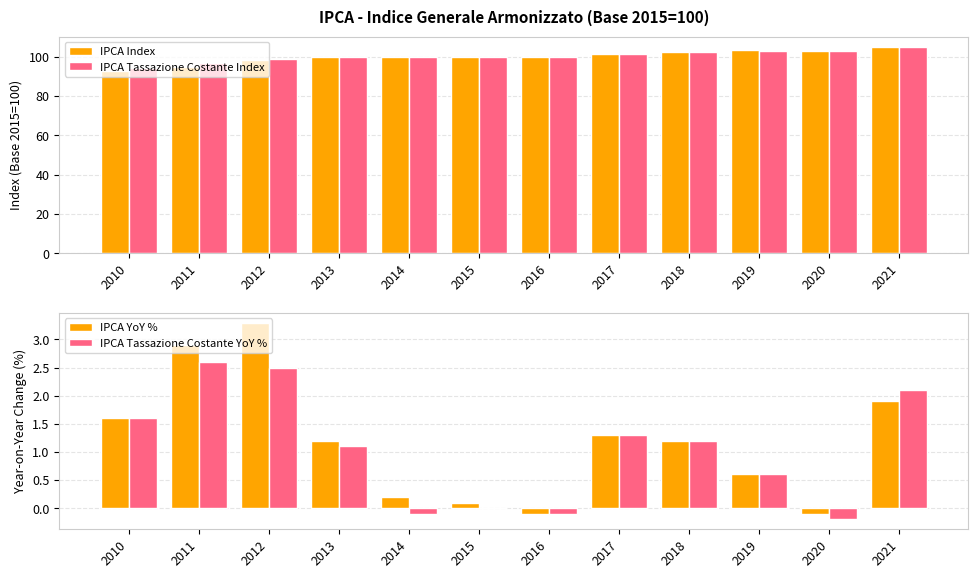

Is the value of IPCA Tassazione Costante Index at 2012 greater than the value of IPCA Tassazione Costante YoY % at 2017?

Yes